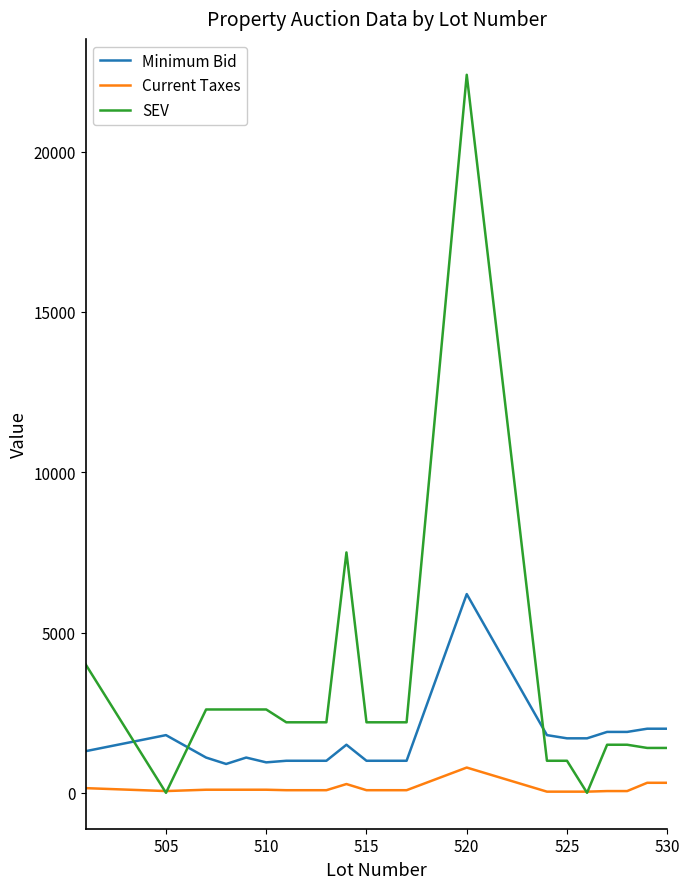

What is the average value of the SEV series?

3155.0